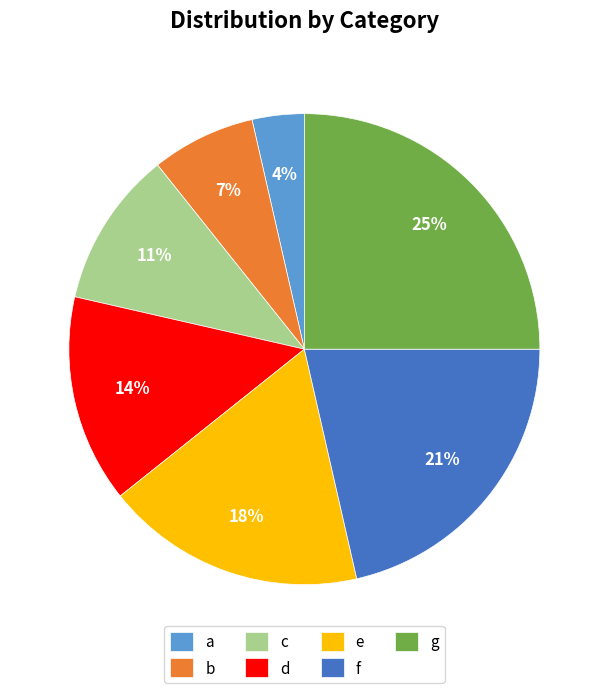

Between f and e, which is larger?

f